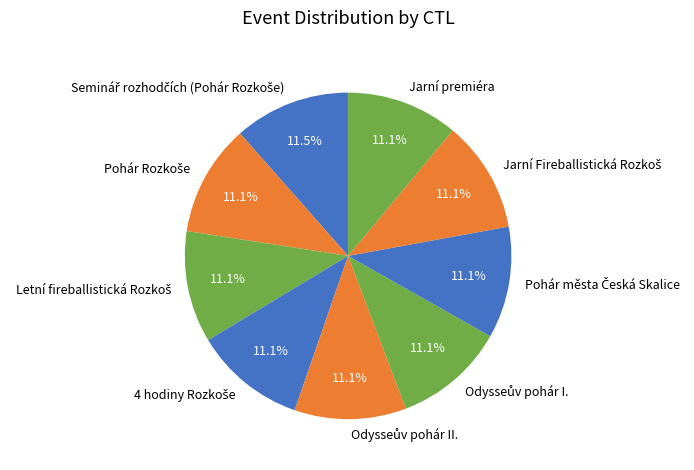

What percentage is NOT represented by Jarní premiéra?

88.9%